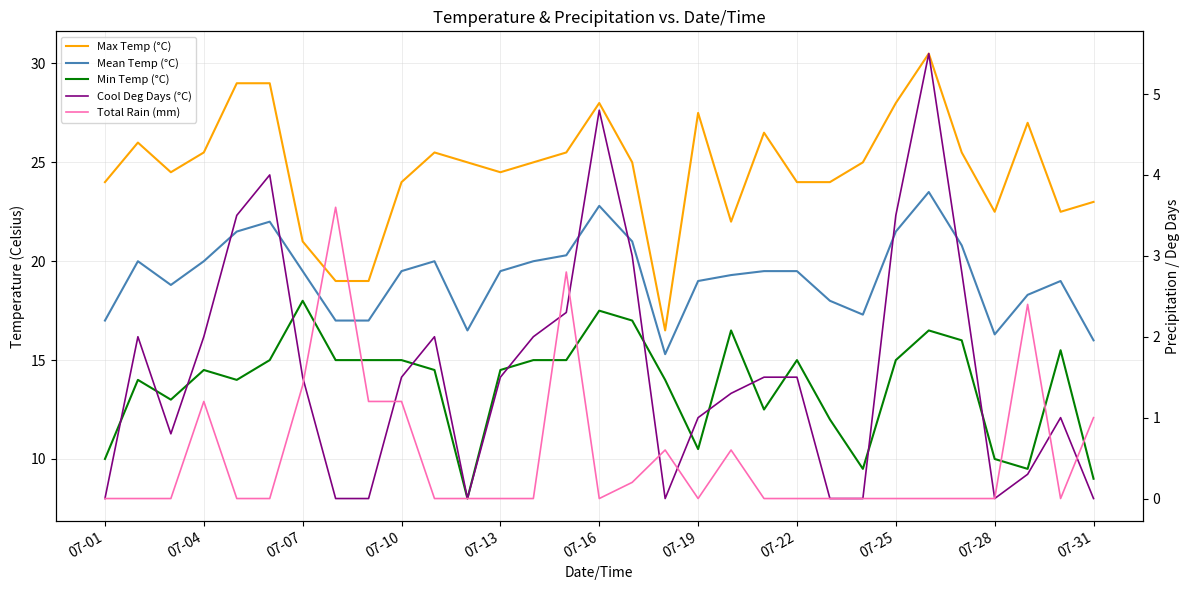

How many lines are shown in the chart?

5